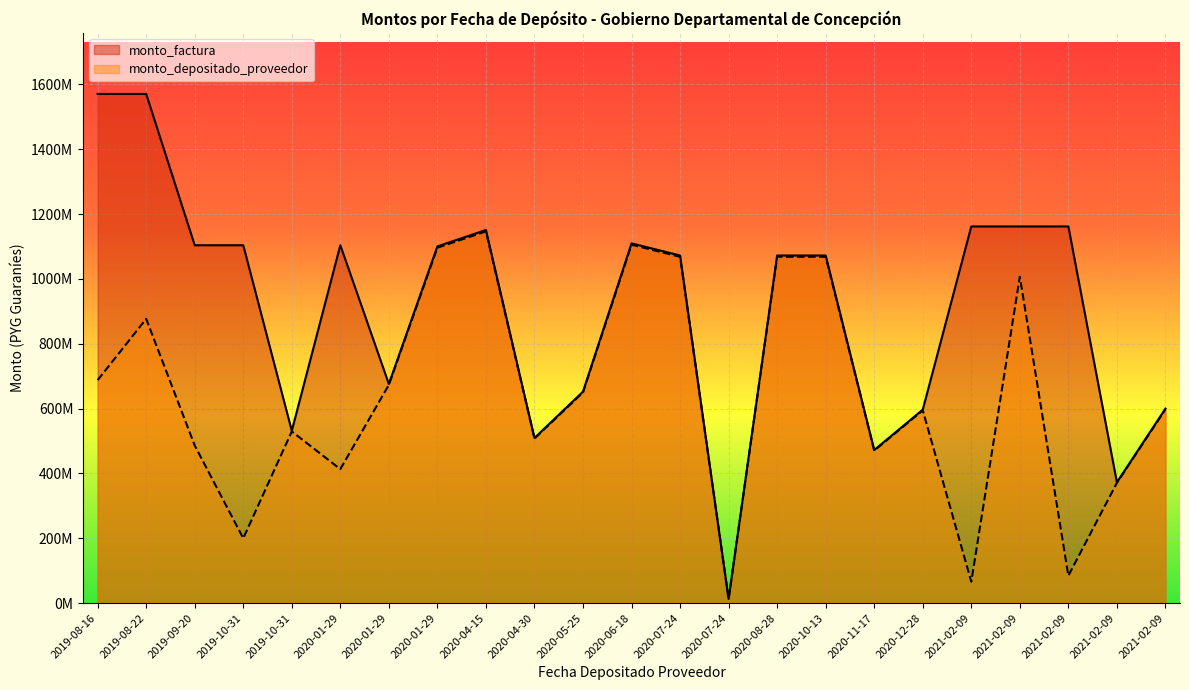

Which label corresponds to the smallest value in the chart?

2020-07-24